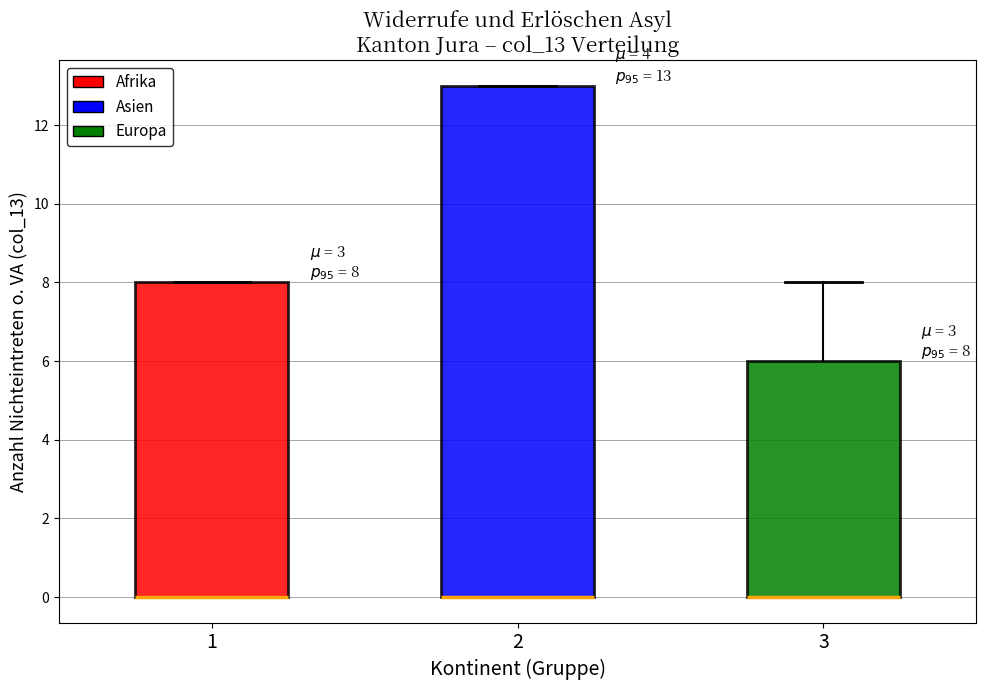

Which box is the tallest, from its lower edge to its upper edge?

2